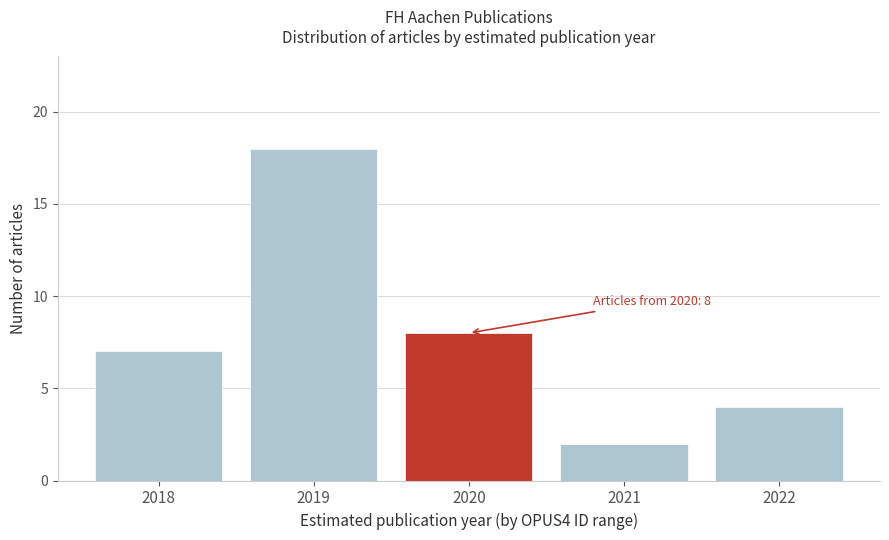

Reading right to left, extract all data points from this chart.

2022=4	2021=2	2020=8	2019=18	2018=7